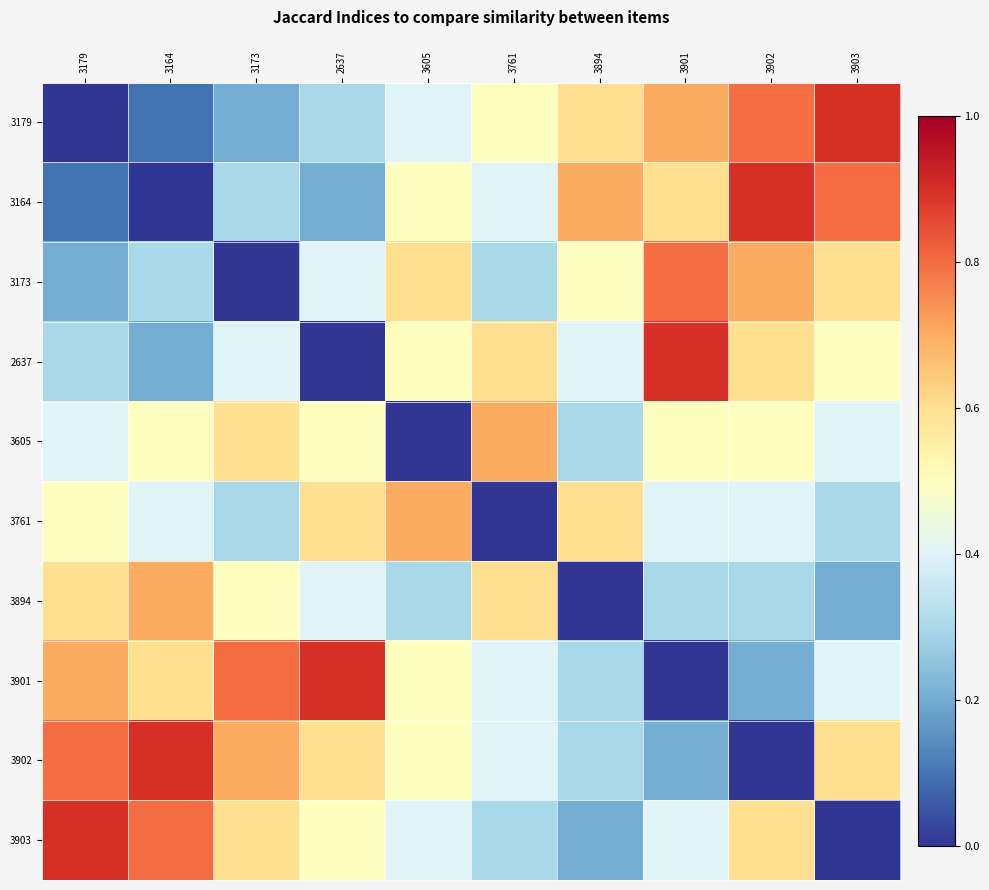

Reading left to right, transcribe all the data shown in this chart.

3179: 3179=0.0	3164=0.1	3173=0.2	2637=0.3	3605=0.4	3761=0.5	3894=0.6	3901=0.7	3902=0.8	3903=0.9
3164: 3179=0.1	3164=0.0	3173=0.3	2637=0.2	3605=0.5	3761=0.4	3894=0.7	3901=0.6	3902=0.9	3903=0.8
3173: 3179=0.2	3164=0.3	3173=0.0	2637=0.4	3605=0.6	3761=0.3	3894=0.5	3901=0.8	3902=0.7	3903=0.6
2637: 3179=0.3	3164=0.2	3173=0.4	2637=0.0	3605=0.5	3761=0.6	3894=0.4	3901=0.9	3902=0.6	3903=0.5
3605: 3179=0.4	3164=0.5	3173=0.6	2637=0.5	3605=0.0	3761=0.7	3894=0.3	3901=0.5	3902=0.5	3903=0.4
3761: 3179=0.5	3164=0.4	3173=0.3	2637=0.6	3605=0.7	3761=0.0	3894=0.6	3901=0.4	3902=0.4	3903=0.3
3894: 3179=0.6	3164=0.7	3173=0.5	2637=0.4	3605=0.3	3761=0.6	3894=0.0	3901=0.3	3902=0.3	3903=0.2
3901: 3179=0.7	3164=0.6	3173=0.8	2637=0.9	3605=0.5	3761=0.4	3894=0.3	3901=0.0	3902=0.2	3903=0.4
3902: 3179=0.8	3164=0.9	3173=0.7	2637=0.6	3605=0.5	3761=0.4	3894=0.3	3901=0.2	3902=0.0	3903=0.6
3903: 3179=0.9	3164=0.8	3173=0.6	2637=0.5	3605=0.4	3761=0.3	3894=0.2	3901=0.4	3902=0.6	3903=0.0